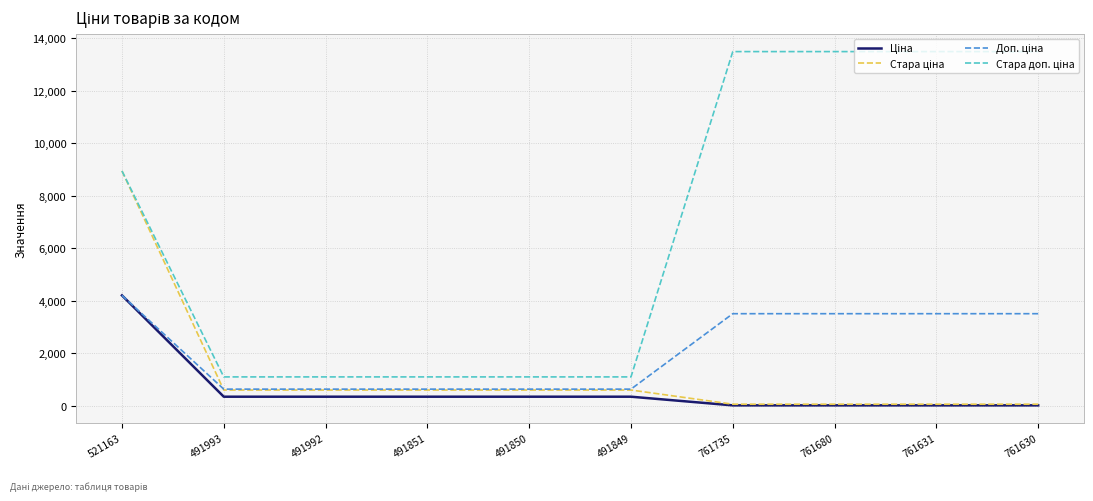

What is the total value across all series at 521163?

26302.4